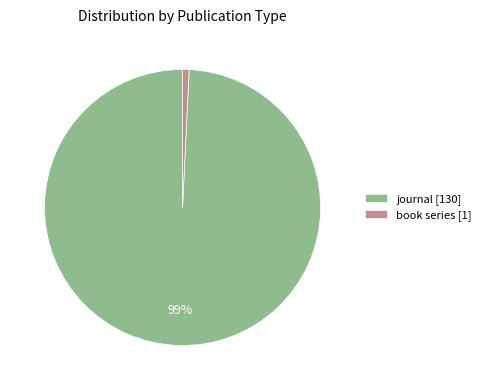

What is the smallest slice in the pie chart?

book series